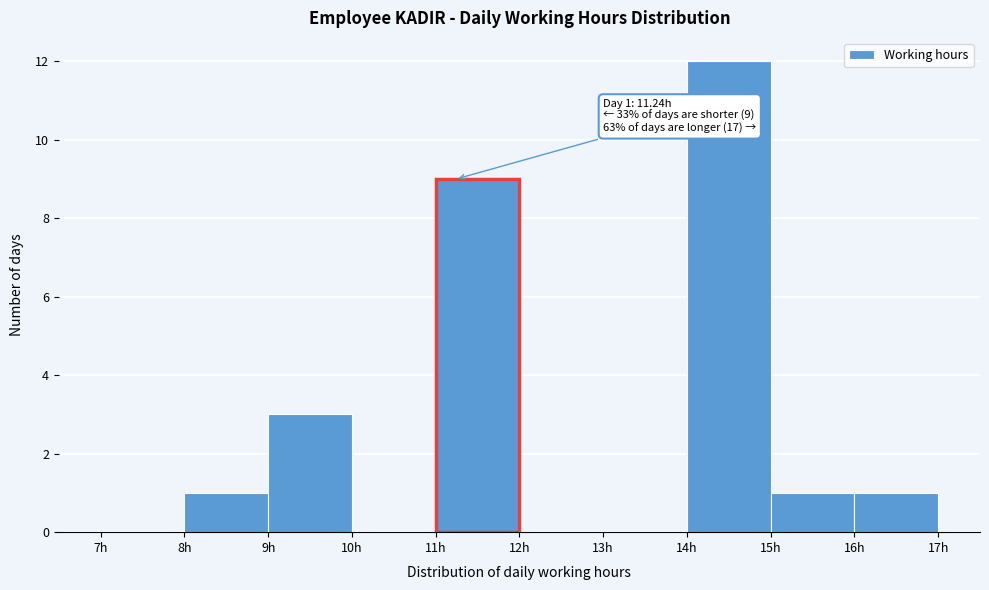

Which range on the x-axis has the tallest bar?

14 to 15